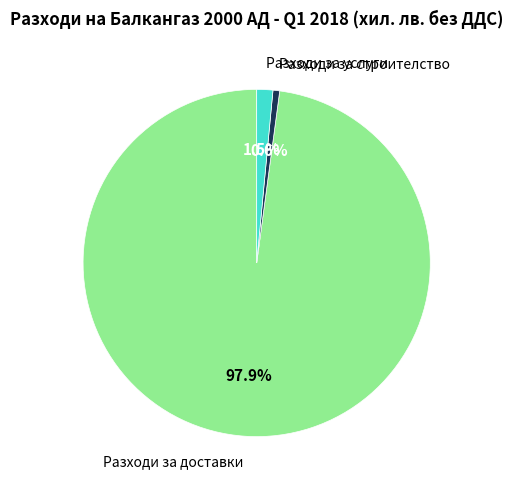

To the nearest percent, what is the difference between the Разходи за доставки and Разходи за строителство slice percentages?

97%